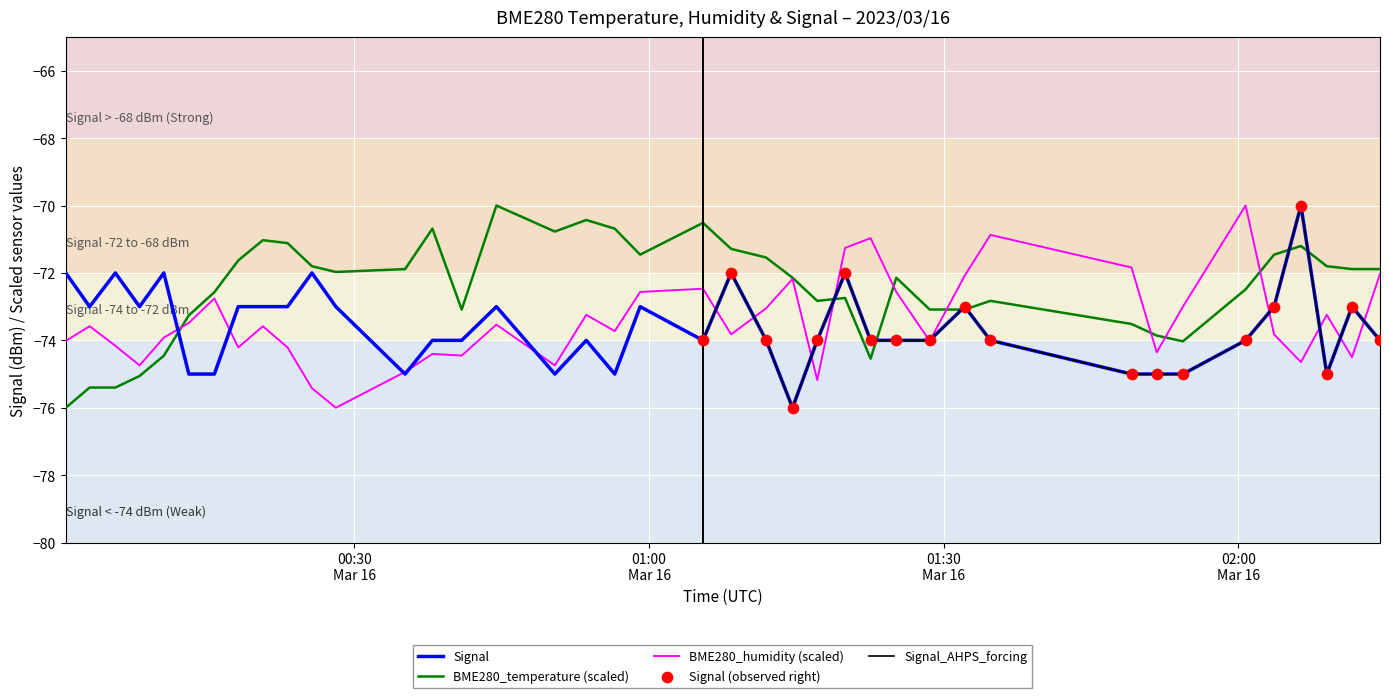

At which category is the sum across all series the highest?

2023/03/16 02:06:22